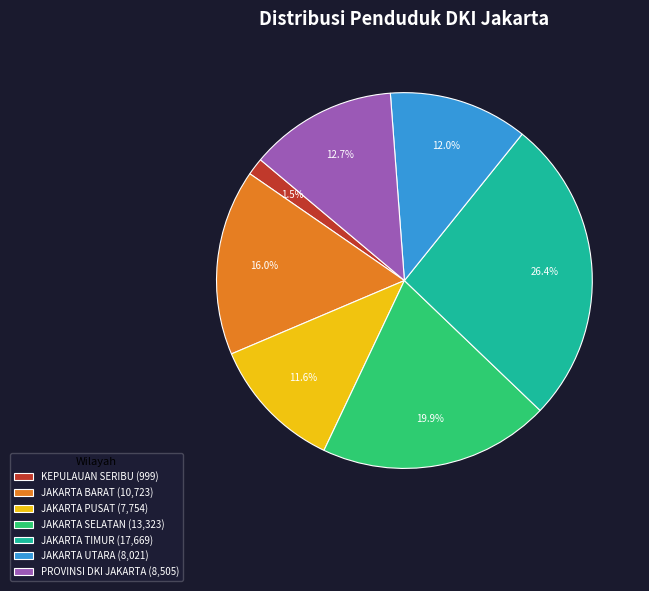

Between JAKARTA TIMUR and JAKARTA UTARA, which is larger?

JAKARTA TIMUR